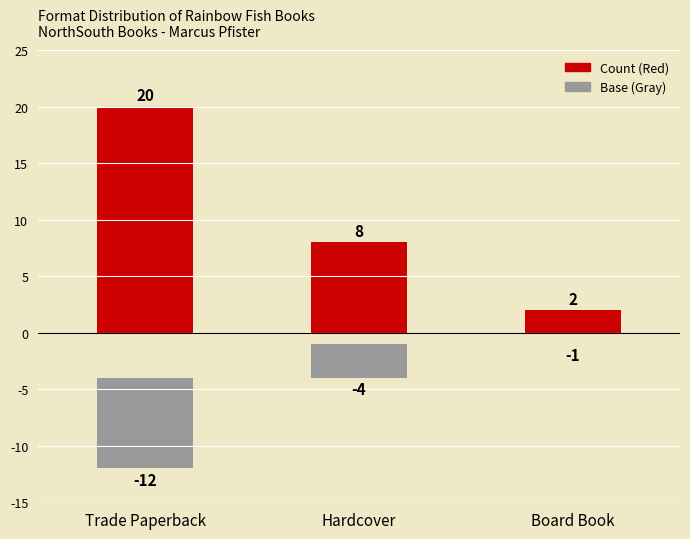

At Board Book, list the series in order from smallest to largest.

Base (Gray), Count (Red)